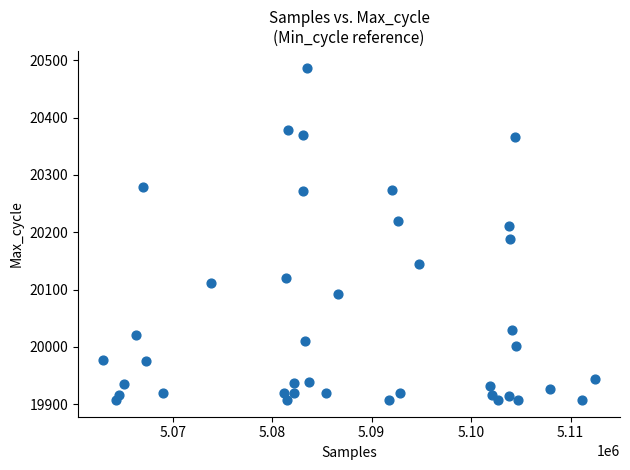

What is the range of Y values (max minus min)?

580